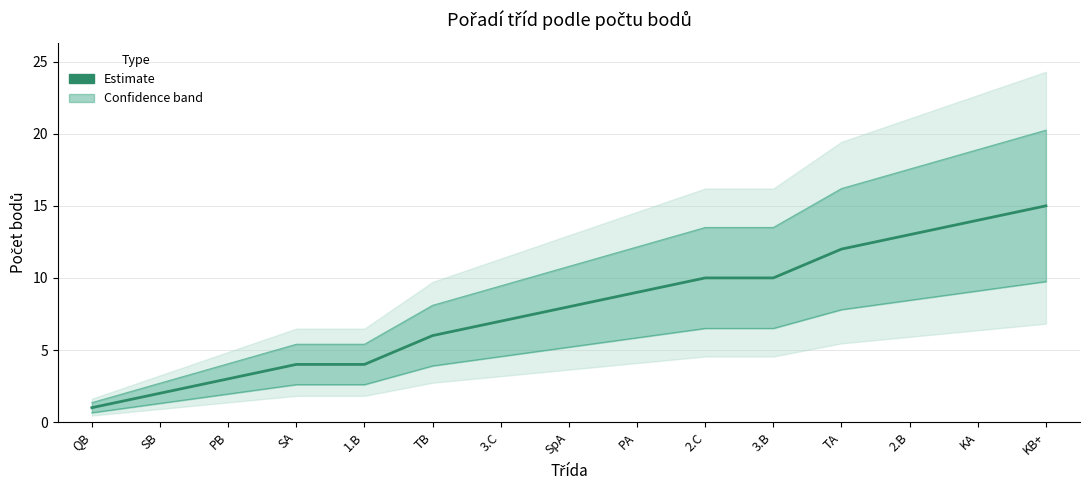

What is the minimum value shown in the chart?

1